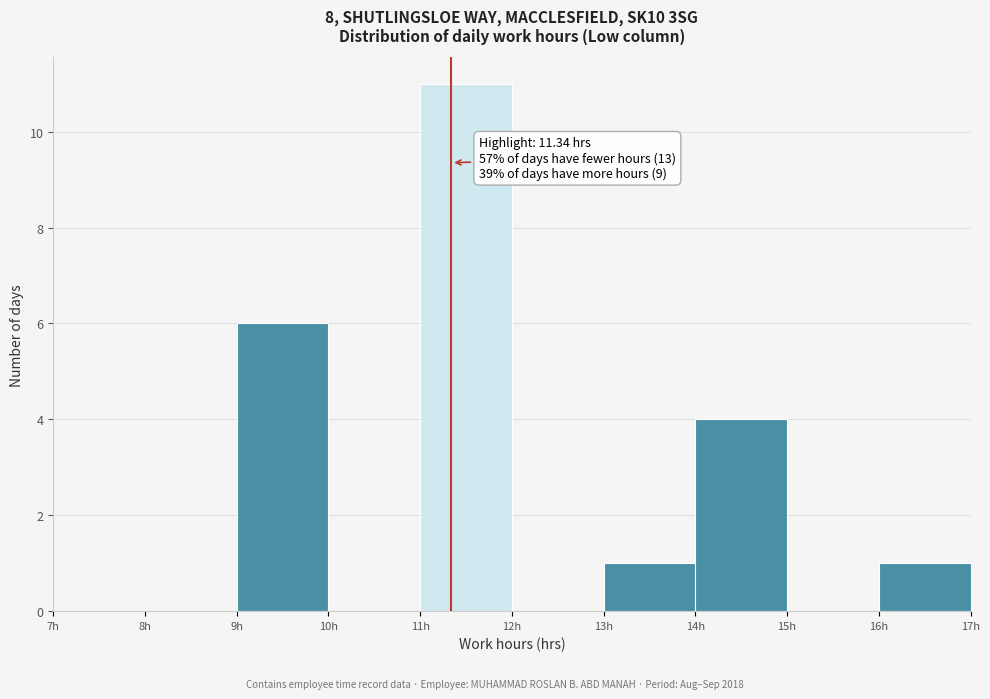

Which range on the x-axis has the tallest bar?

11 to 12